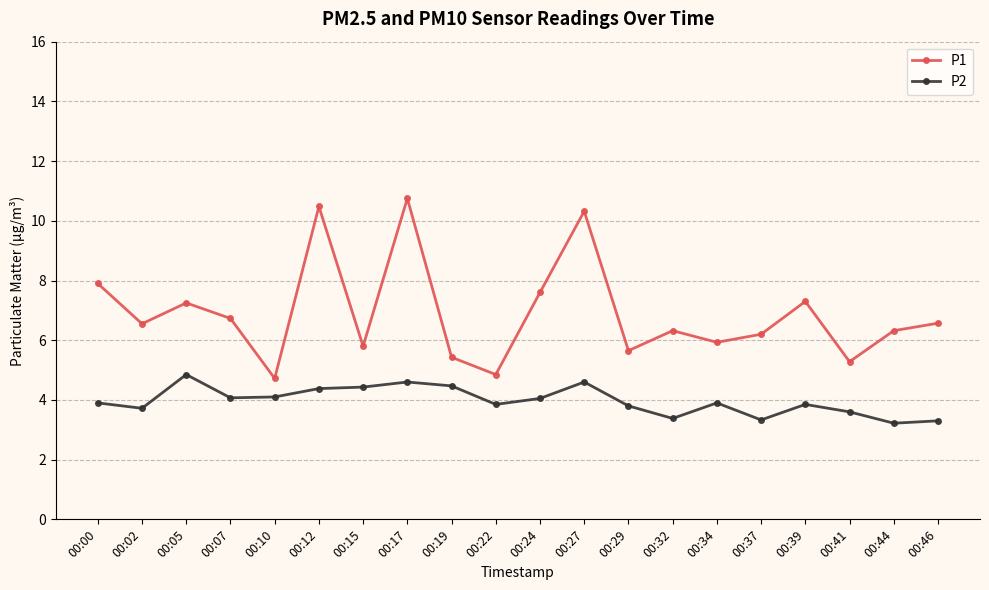

Does the chart have visible grid lines?

Yes